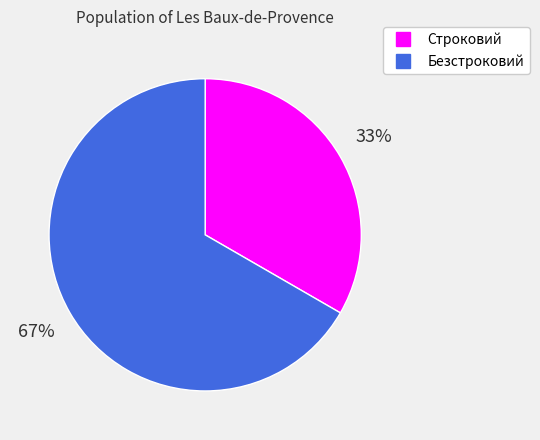

To the nearest percent, what is the combined percentage of Строковий and Безстроковий?

100%